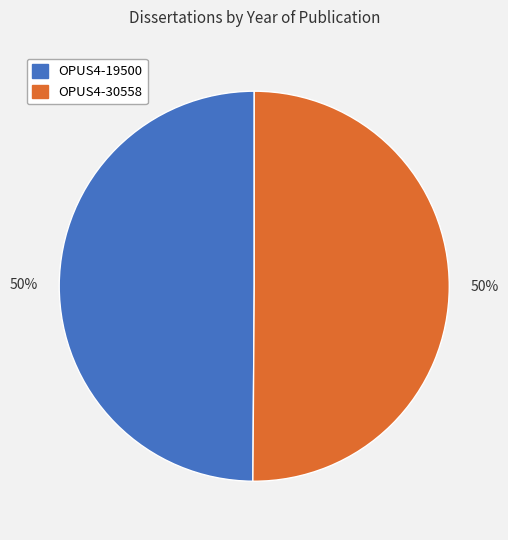

True or false: OPUS4-30558 accounts for 50% of the total.

True